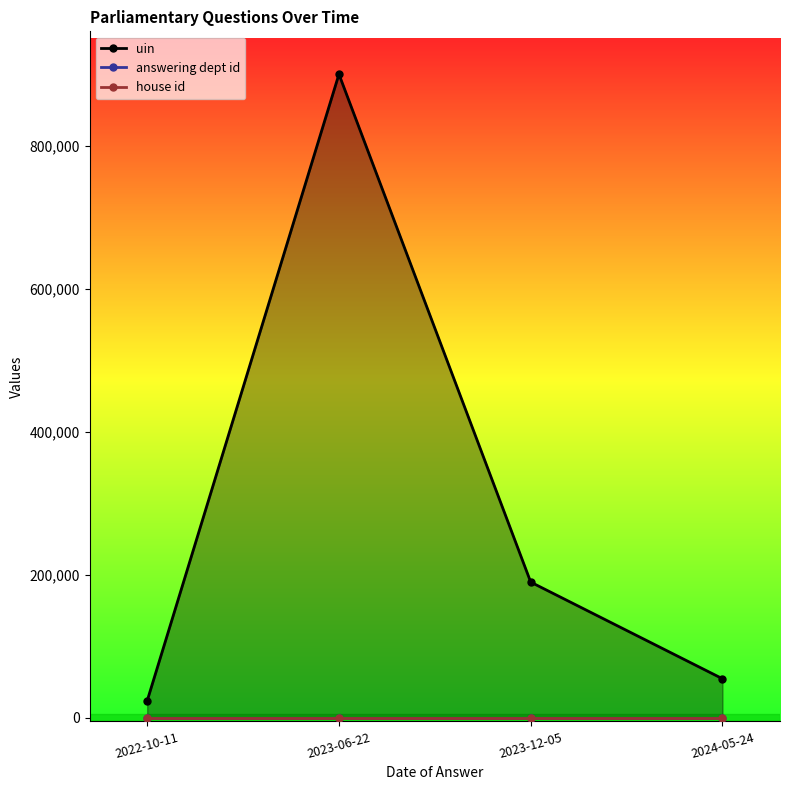

At which category does uin reach its first local peak?

2023-06-22